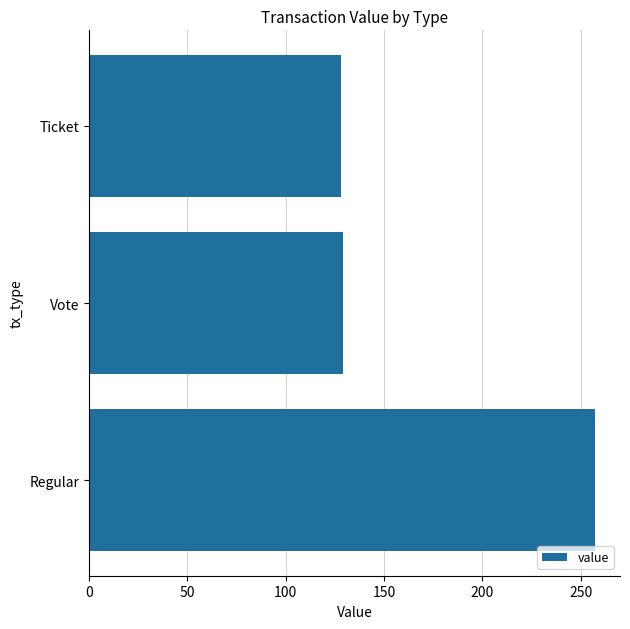

Between Regular and Vote, which is larger?

Regular